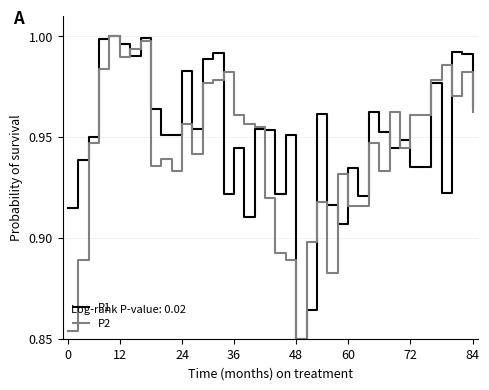

Rank the series at 24 from highest to lowest value.

P1, P2